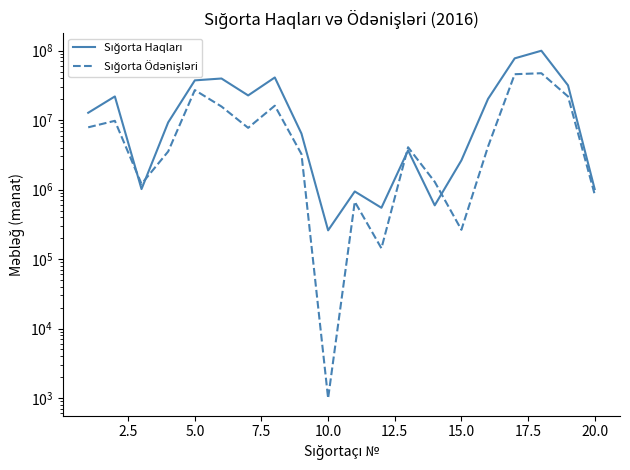

How many values in the Sığorta Ödənişləri series are below 4173909?

10